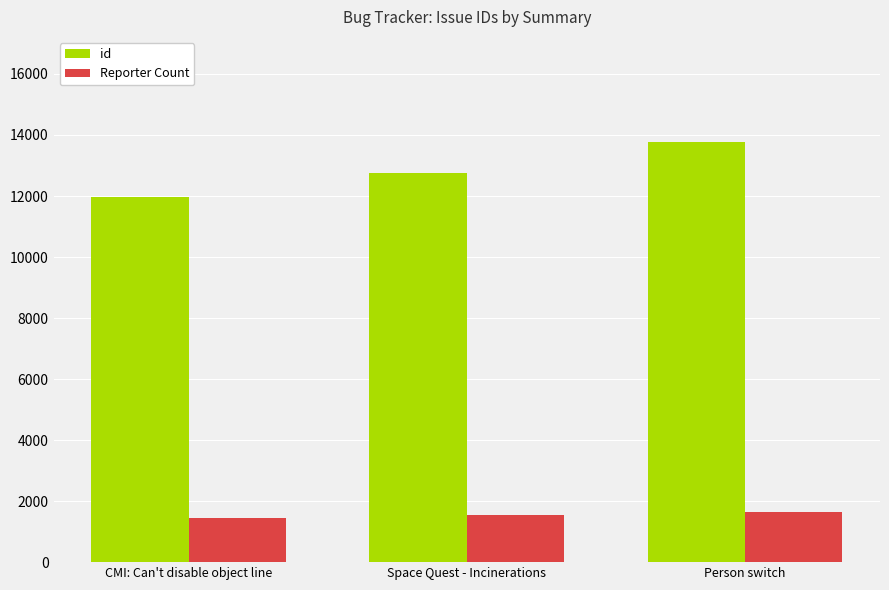

What is the spread (max minus min) of values at Space Quest - Incinerations?

11223